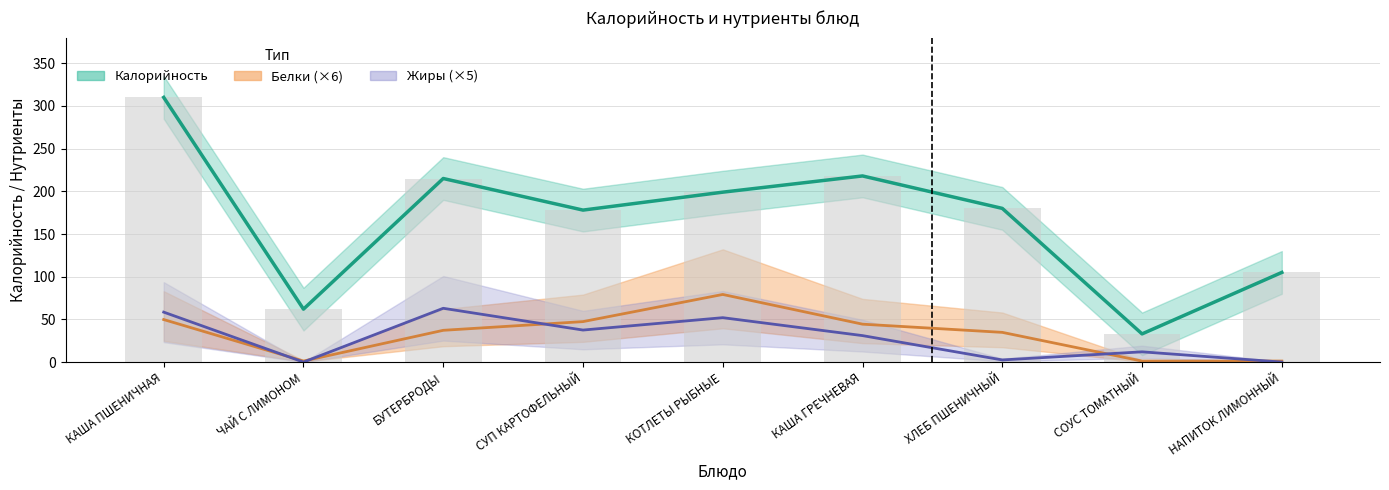

Which series has the largest total across all categories?

Калорийность (центр)